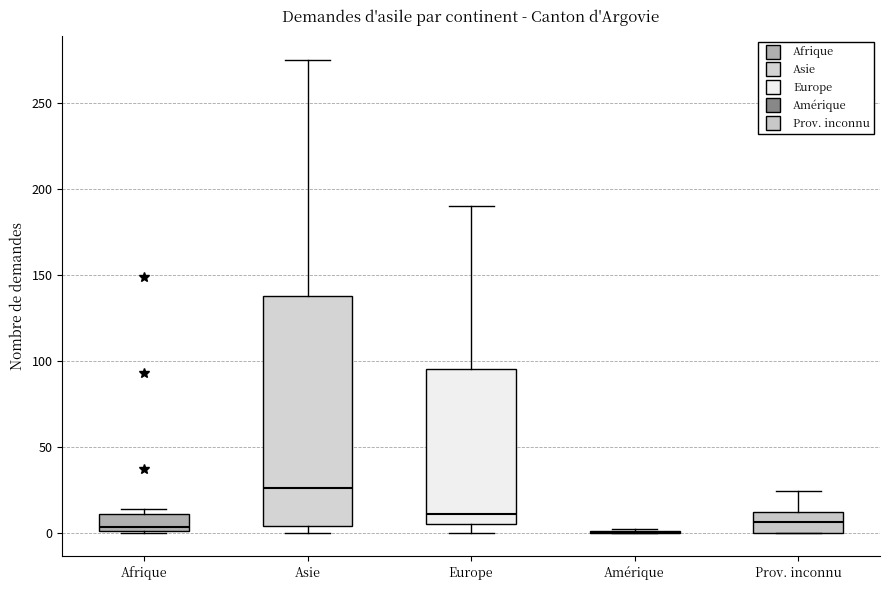

Comparing the boxes themselves (not the whiskers), which one is the tallest?

Asie